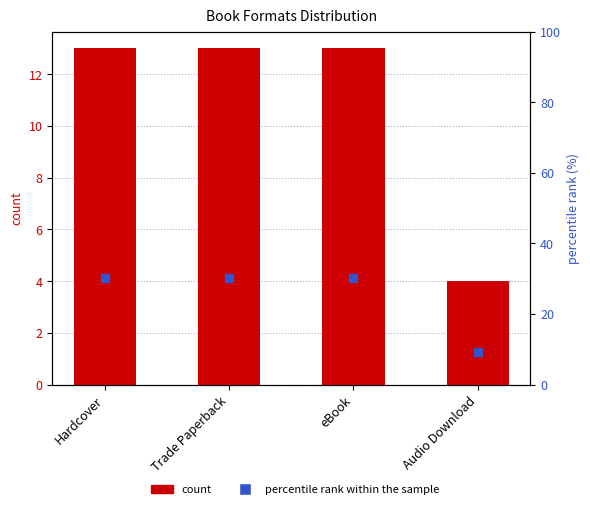

Which series has the largest total across all categories?

percentile rank